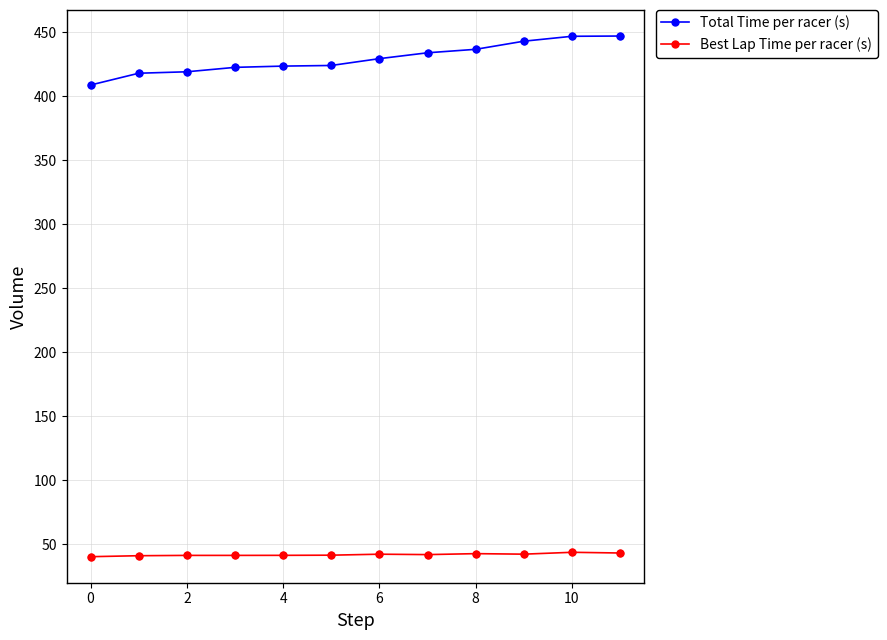

Which series has the largest range (max minus min)?

Total Time per racer (s)